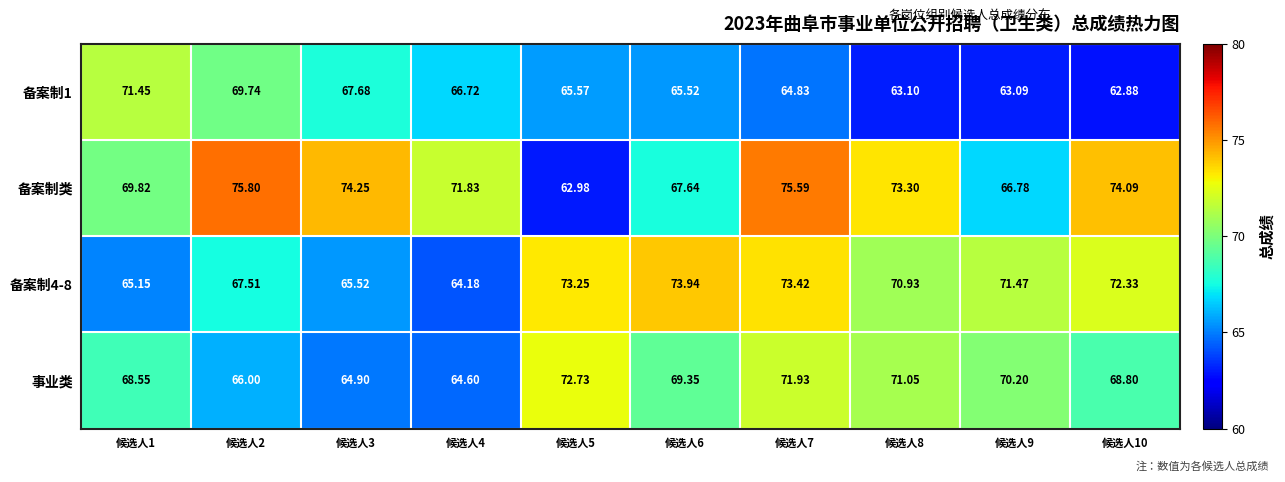

Which series has the largest range (max minus min)?

备案制类